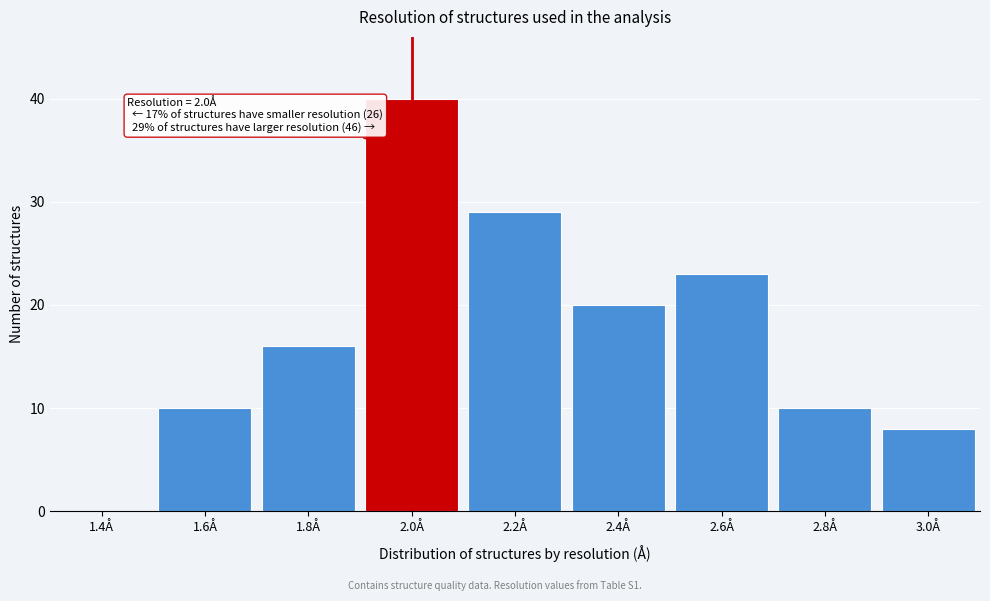

Reading left to right, list all the values displayed in this chart.

1.4Å=0	1.6Å=10	1.8Å=16	2.0Å=40	2.2Å=29	2.4Å=20	2.6Å=23	2.8Å=10	3.0Å=8